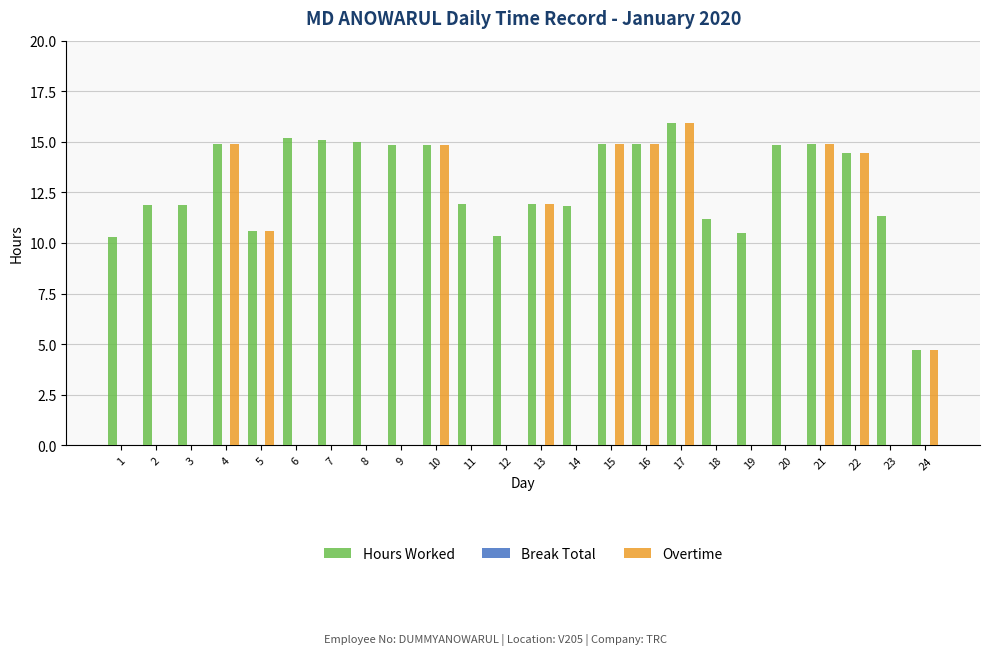

What is the total value across all series at 9?

14.9